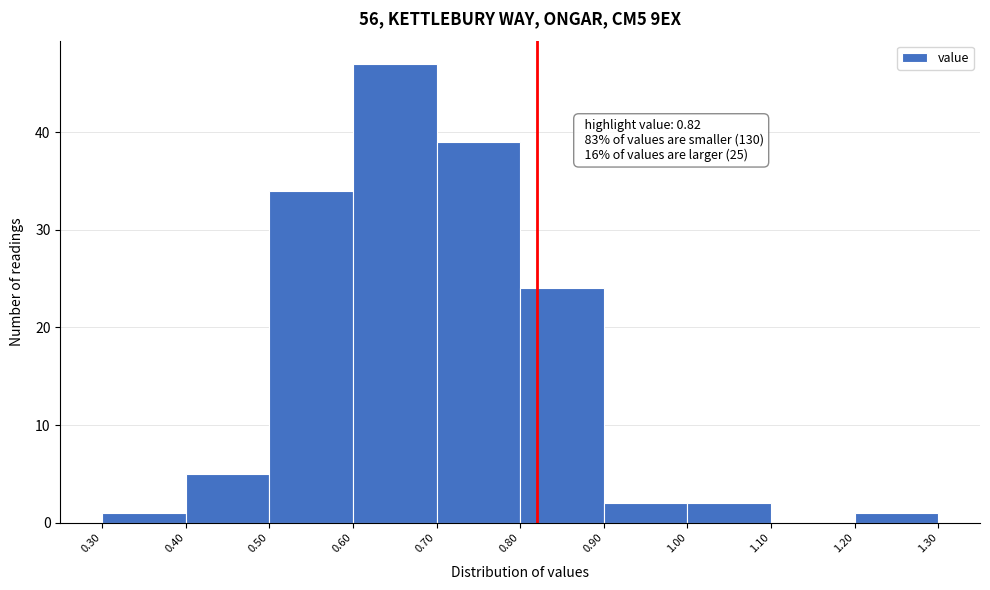

Over which range of the x-axis is the bar tallest?

0.60 to 0.70